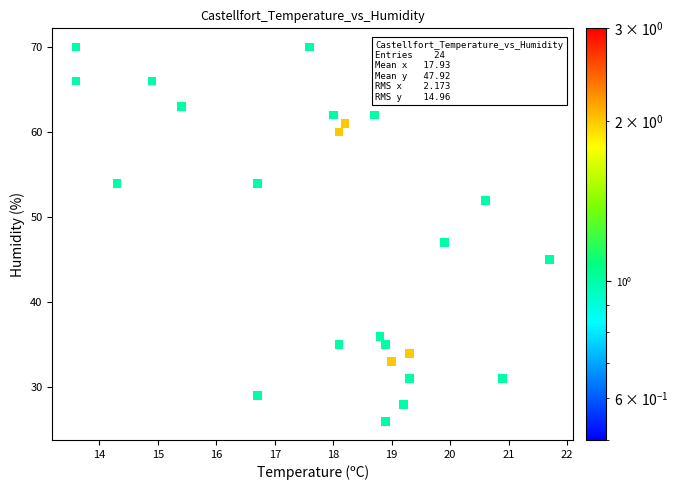

What Y value in the scatter plot is closest to 48?

47